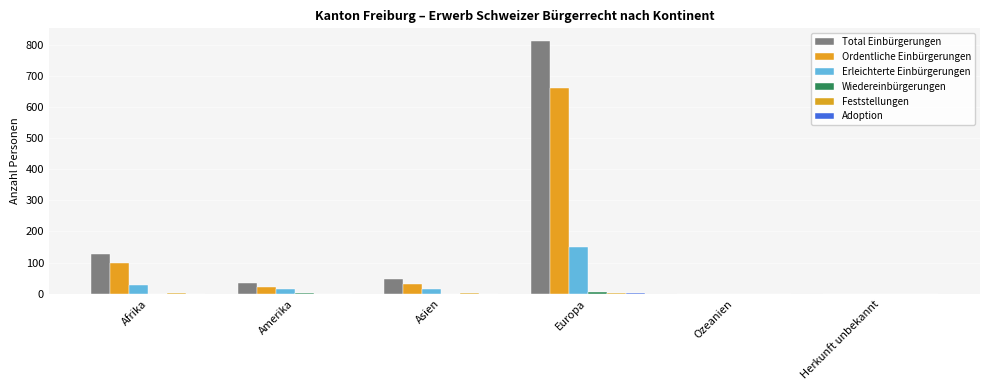

At which label is Erleichterte Einbürgerungen closest to 74?

Afrika